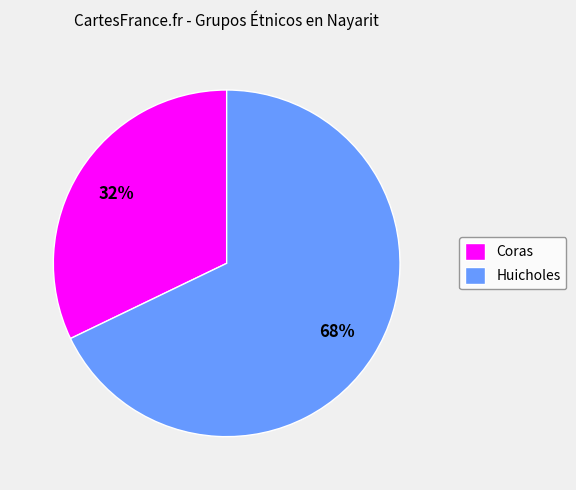

What is the ratio of the value at Coras to the value at Huicholes?

0.5